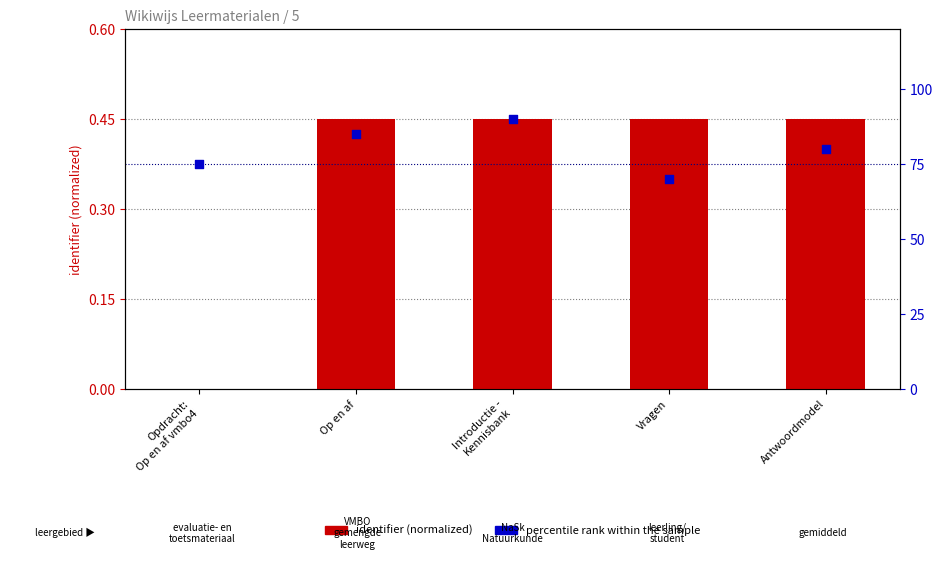

Which series reaches the maximum Y coordinate?

percentile rank within the sample